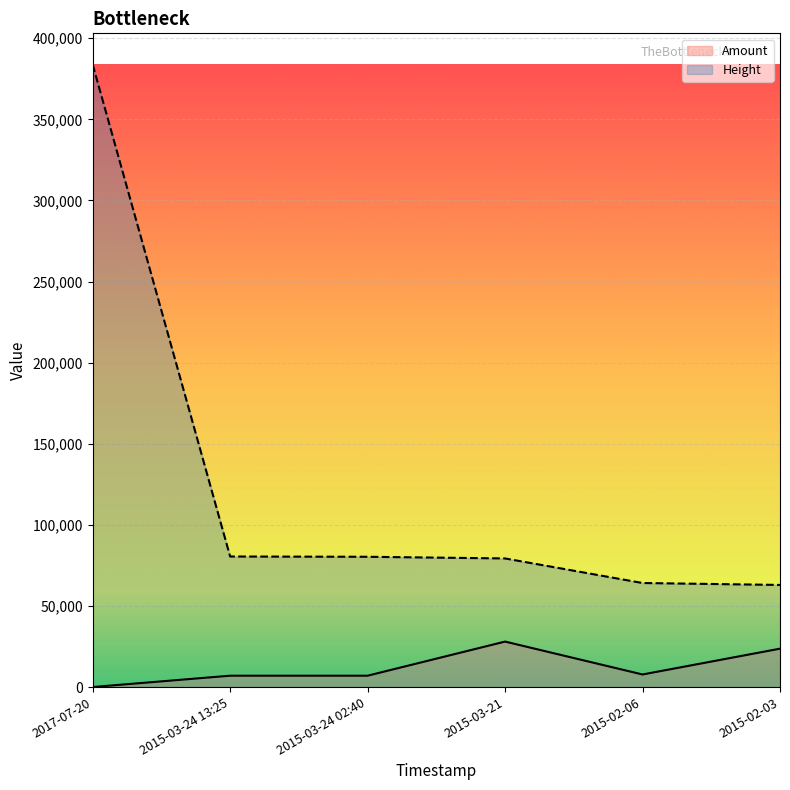

List the labels in order of Amount value, largest first.

2015-03-21, 2015-02-03, 2015-02-06, 2015-03-24 02:40, 2015-03-24 13:25, 2017-07-20